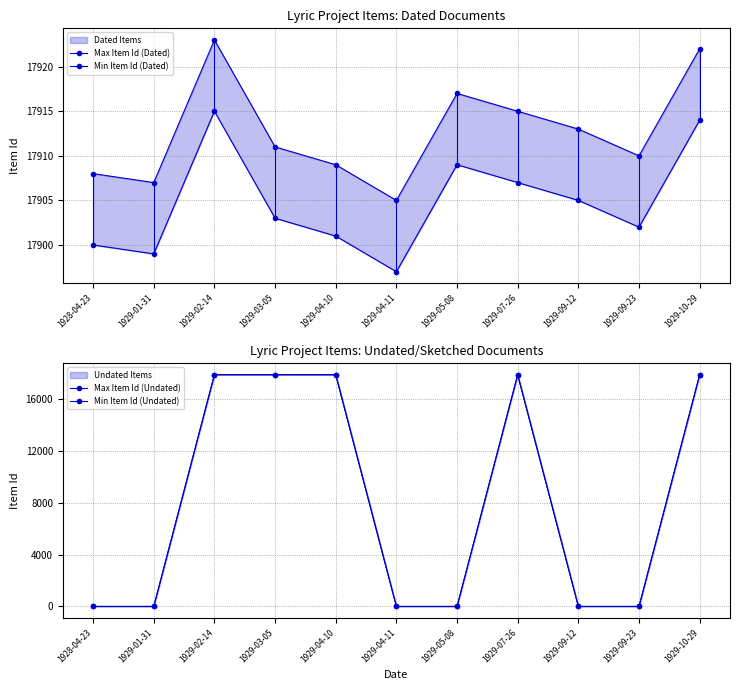

What position from the right is 1929-05-08?

5